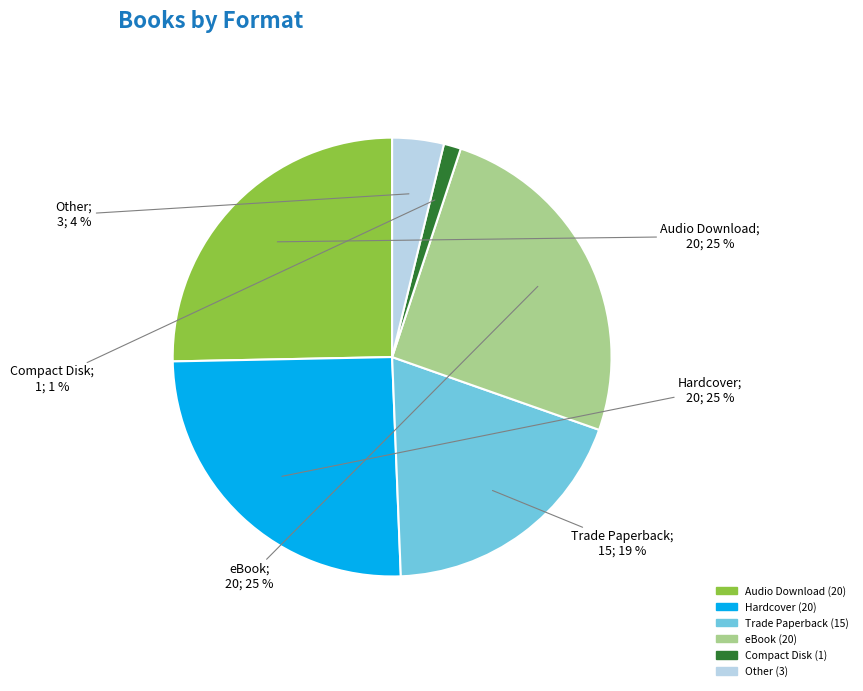

The Hardcover slice represents 25% of the pie. True or false?

True